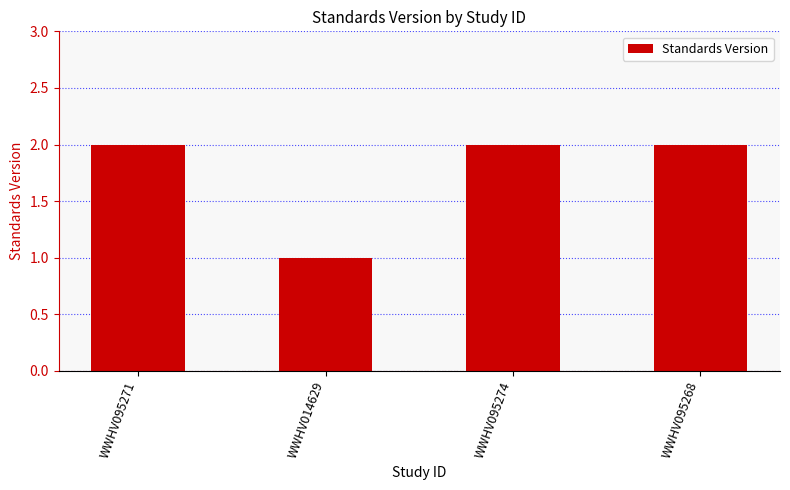

Which has a higher value, WWHV014629 or WWHV095271?

WWHV095271